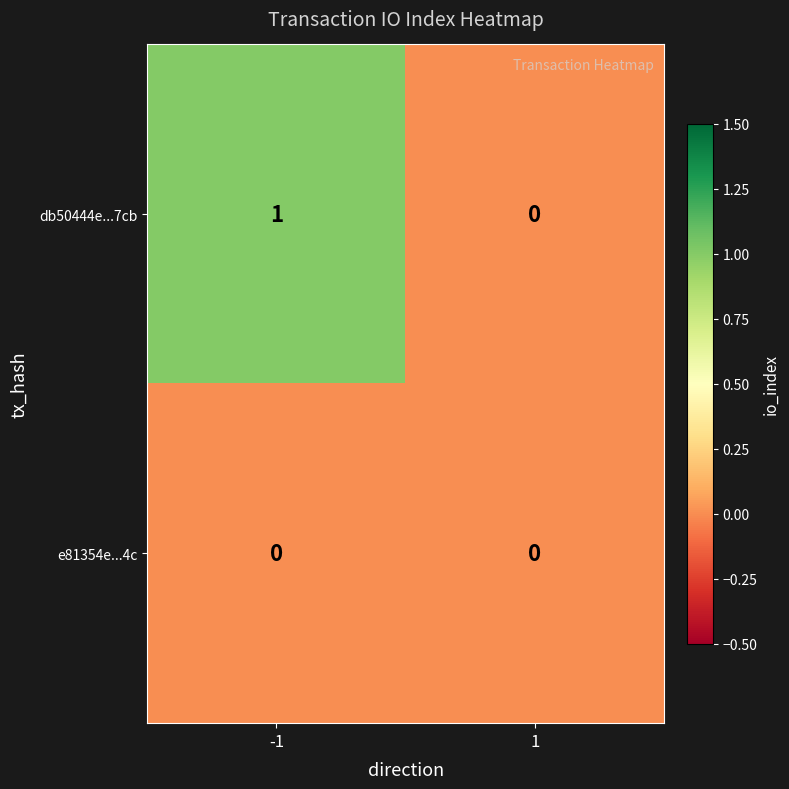

Is it true that db50444e...7cb equals 2 at -1?

False